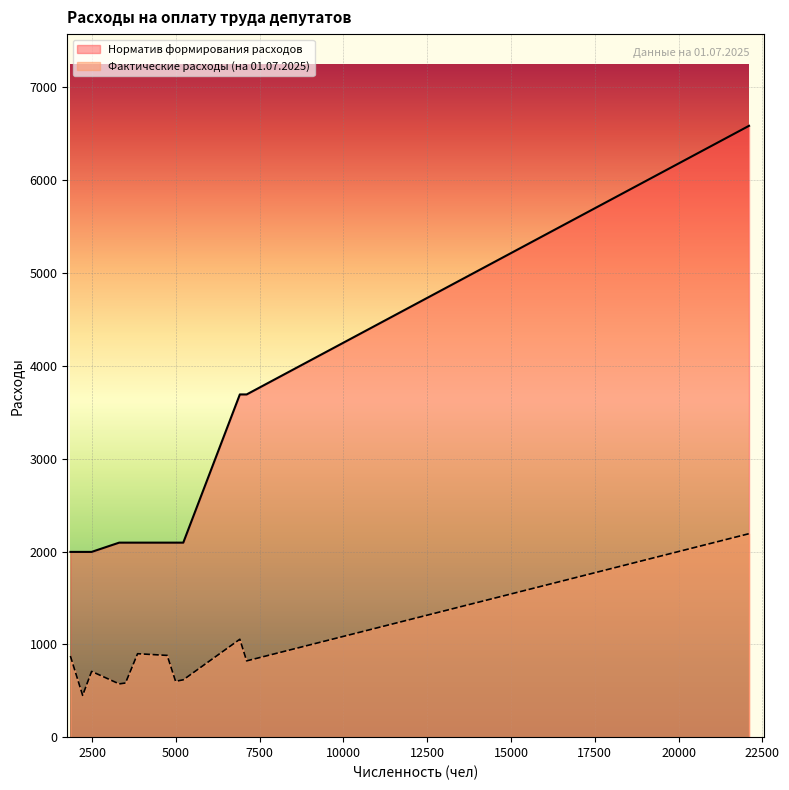

List the series in order of their overall mean, lowest first.

Фактические расходы (на 01.07.2025), Норматив формирования расходов